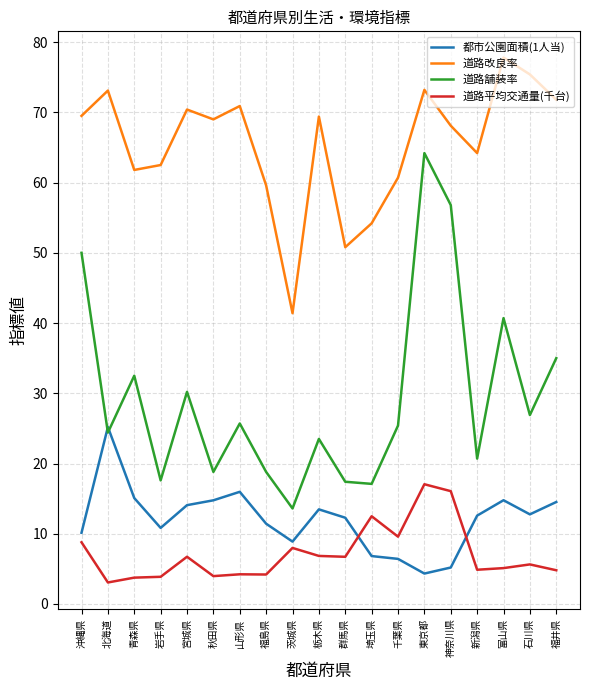

What is the spread (max minus min) of values at 山形県?

66.7